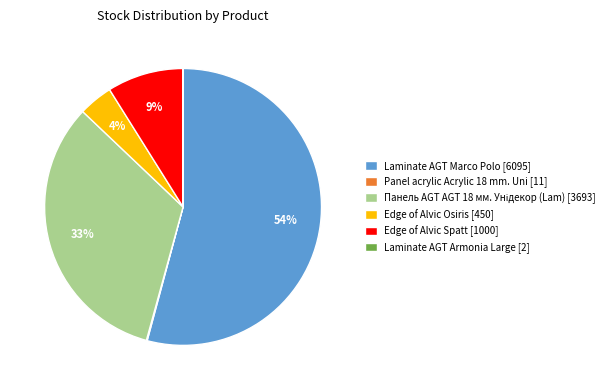

What percentage is the Edge of Alvic Osiris [450] slice, to the nearest percent?

4%